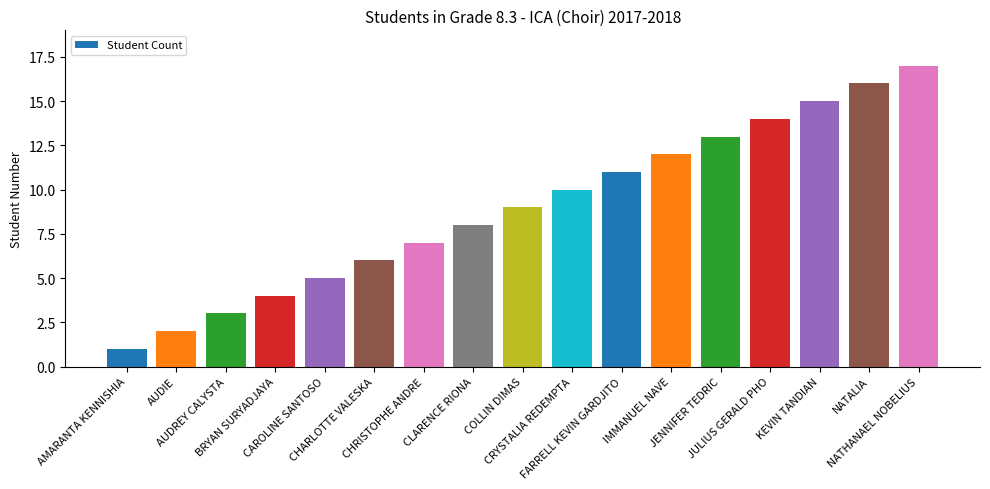

At which category does the chart reach its peak across all series?

NATHANAEL NOBELIUS